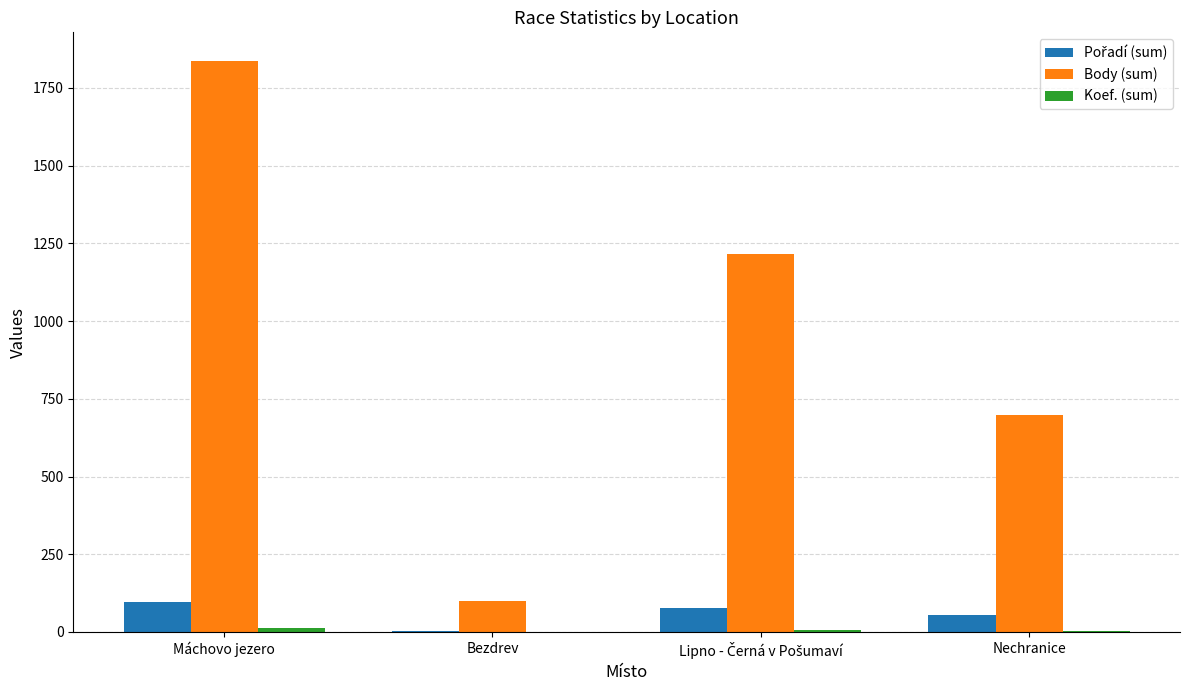

The value of Body (sum) at Máchovo jezero is 3213. True or false?

False